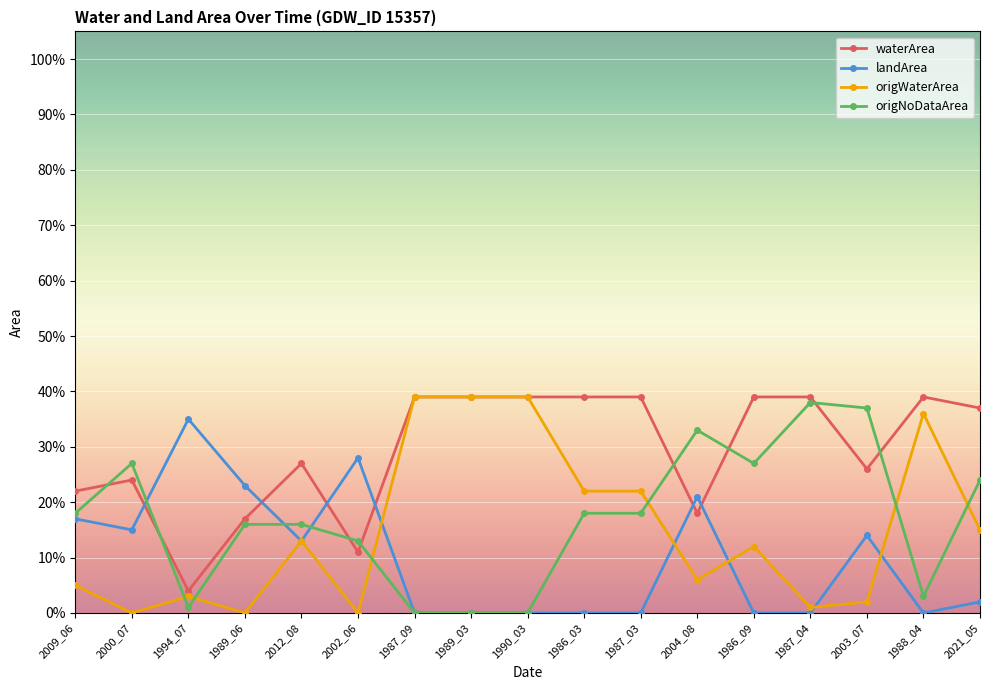

Which series has the largest range (max minus min)?

origWaterArea